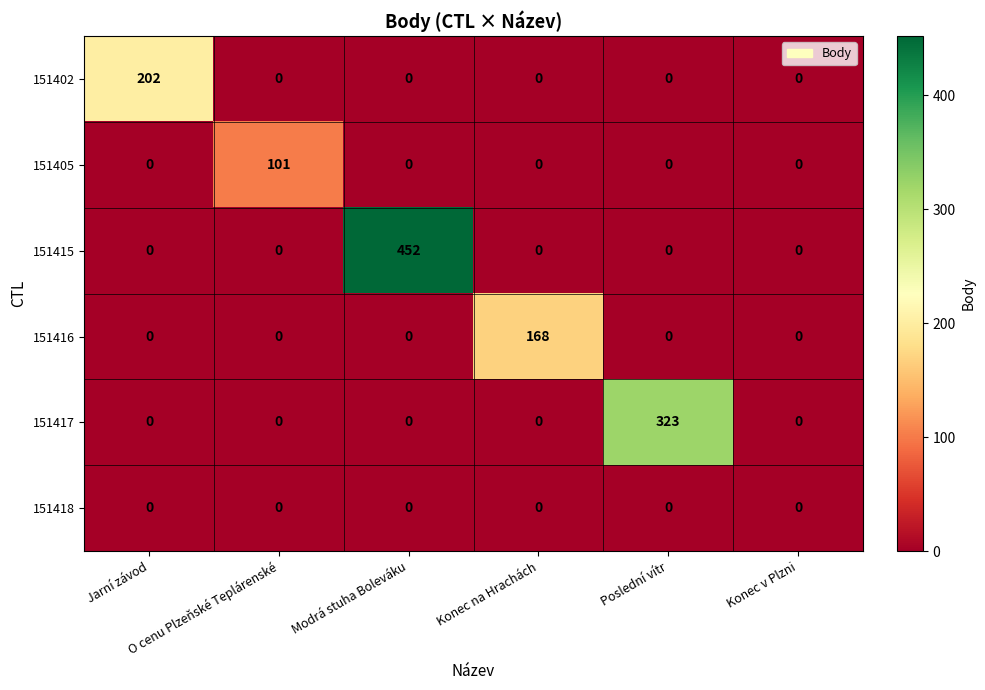

Which series has the largest total across all categories?

151415